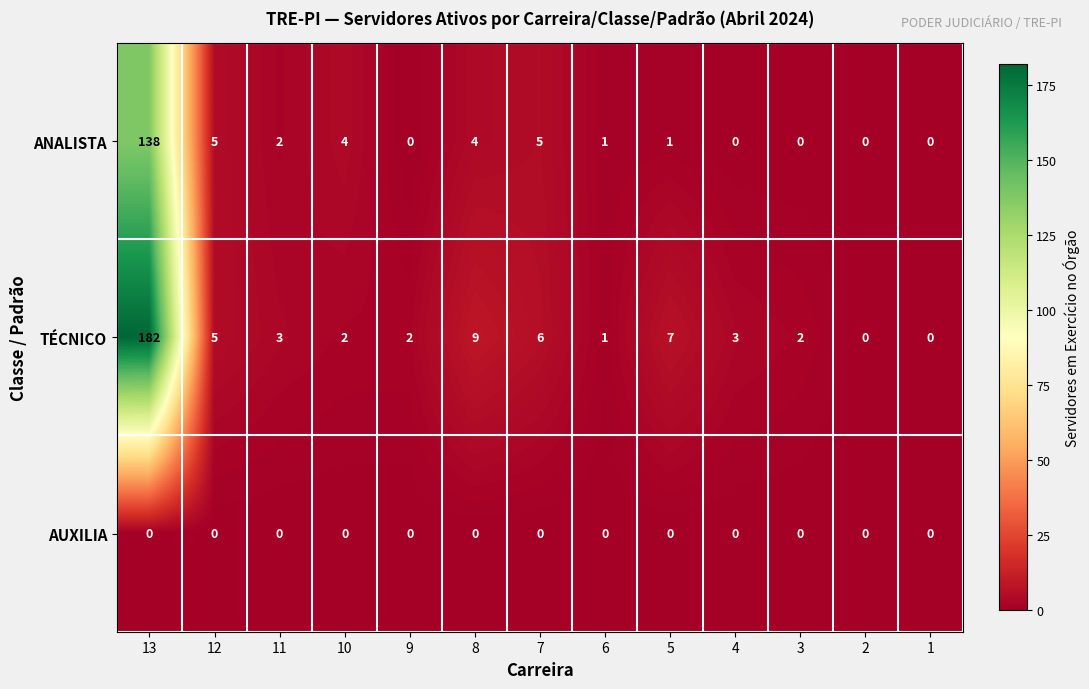

Rank the series at 8 from highest to lowest value.

TÉCNICO, ANALISTA, AUXILIA